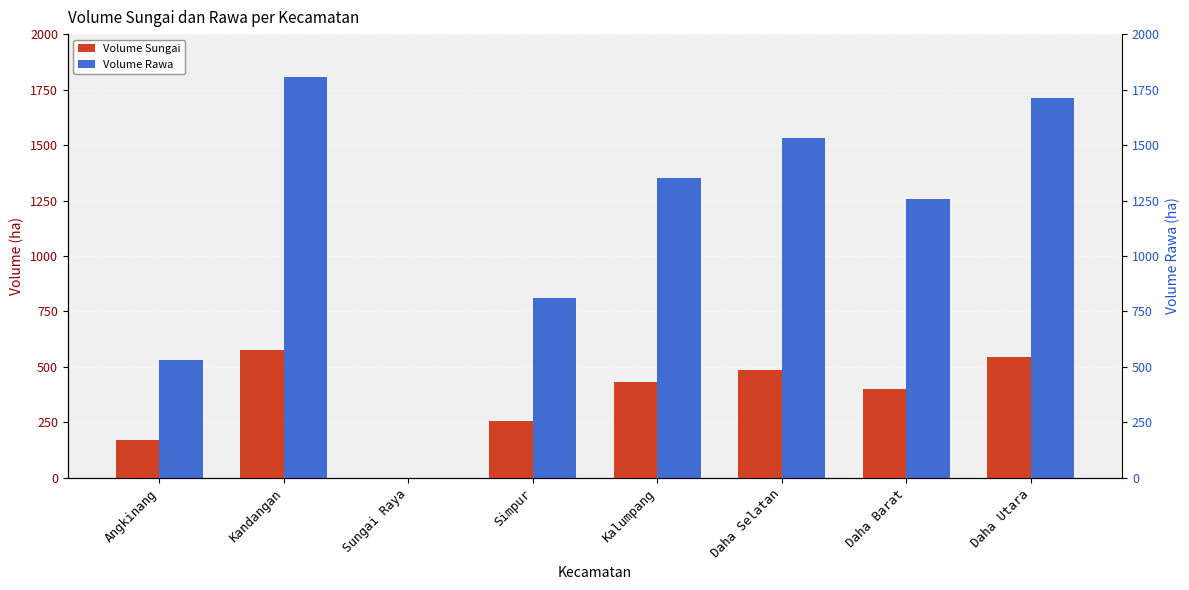

Which series has the largest range (max minus min)?

Volume Rawa